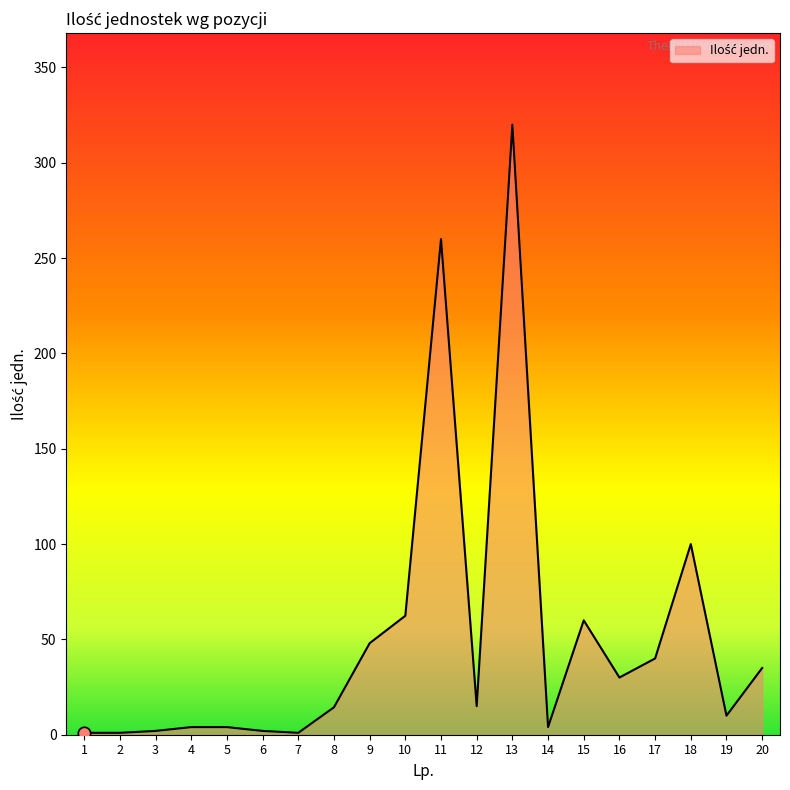

What is the change in value from 1 to 6?

+1.0